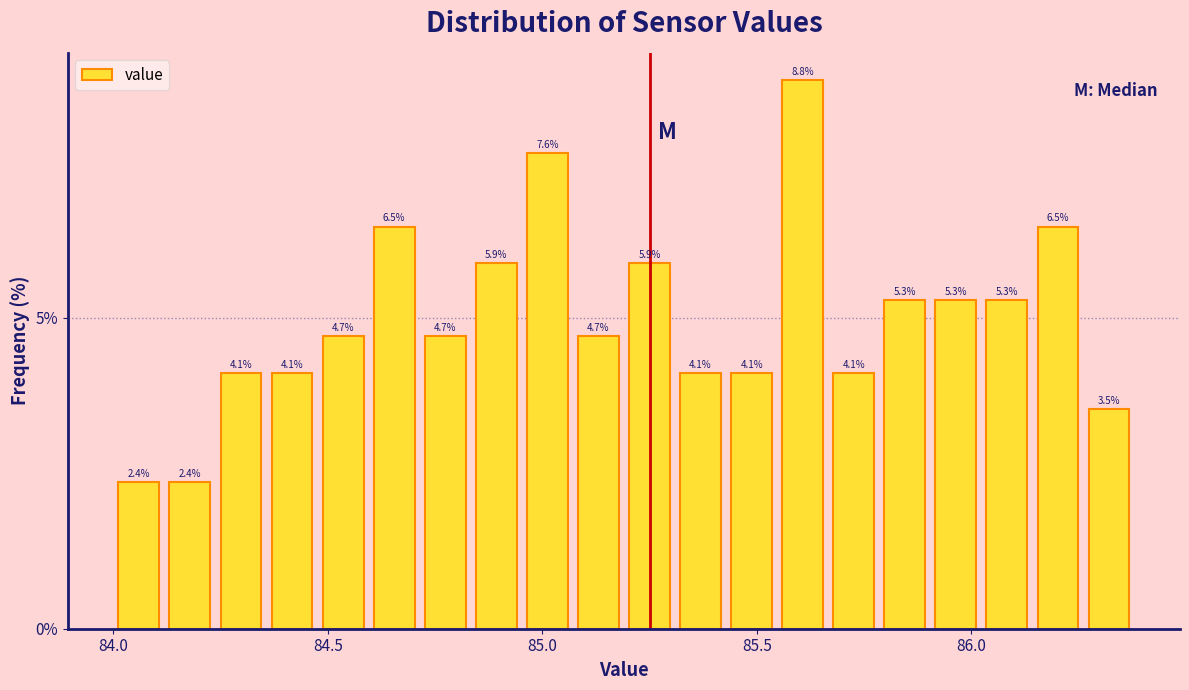

Read against the x-axis, roughly where is the centre of the tallest bar?

85.60